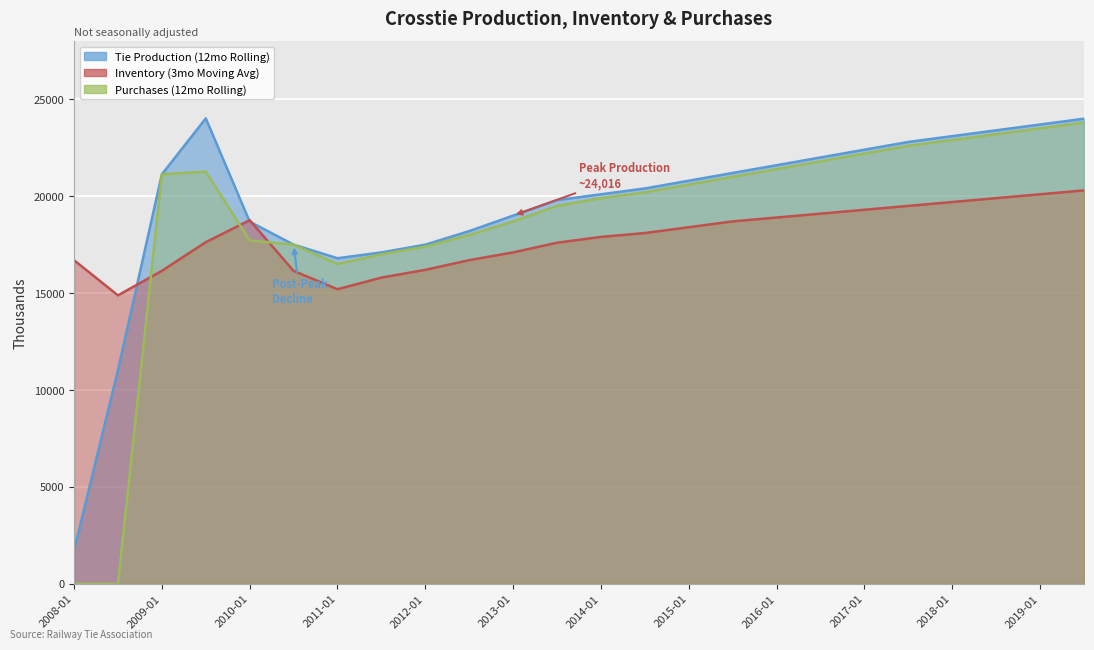

What is the difference between the Inventory (3mo Moving Avg) values at 2017-01 and 2011-07?

3500.0